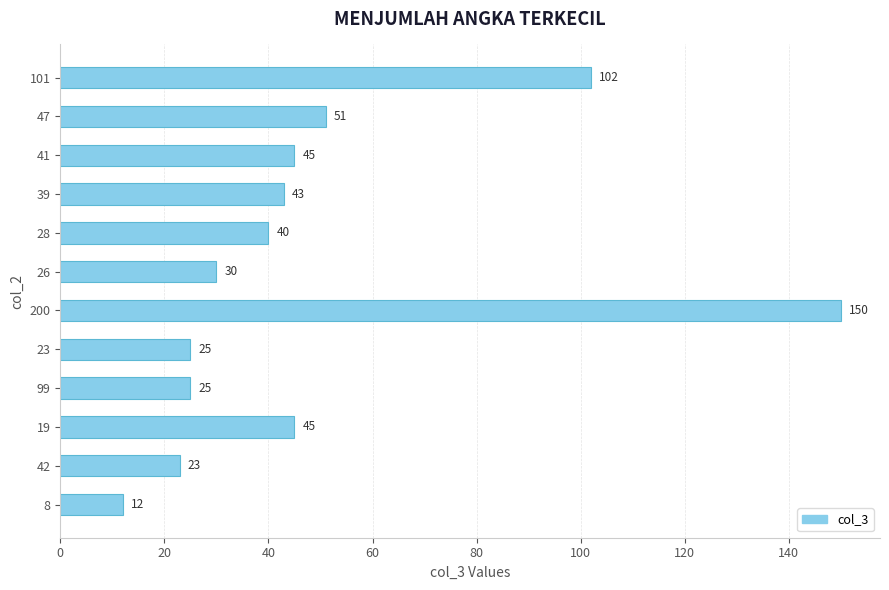

How many distinct data groups are displayed?

1